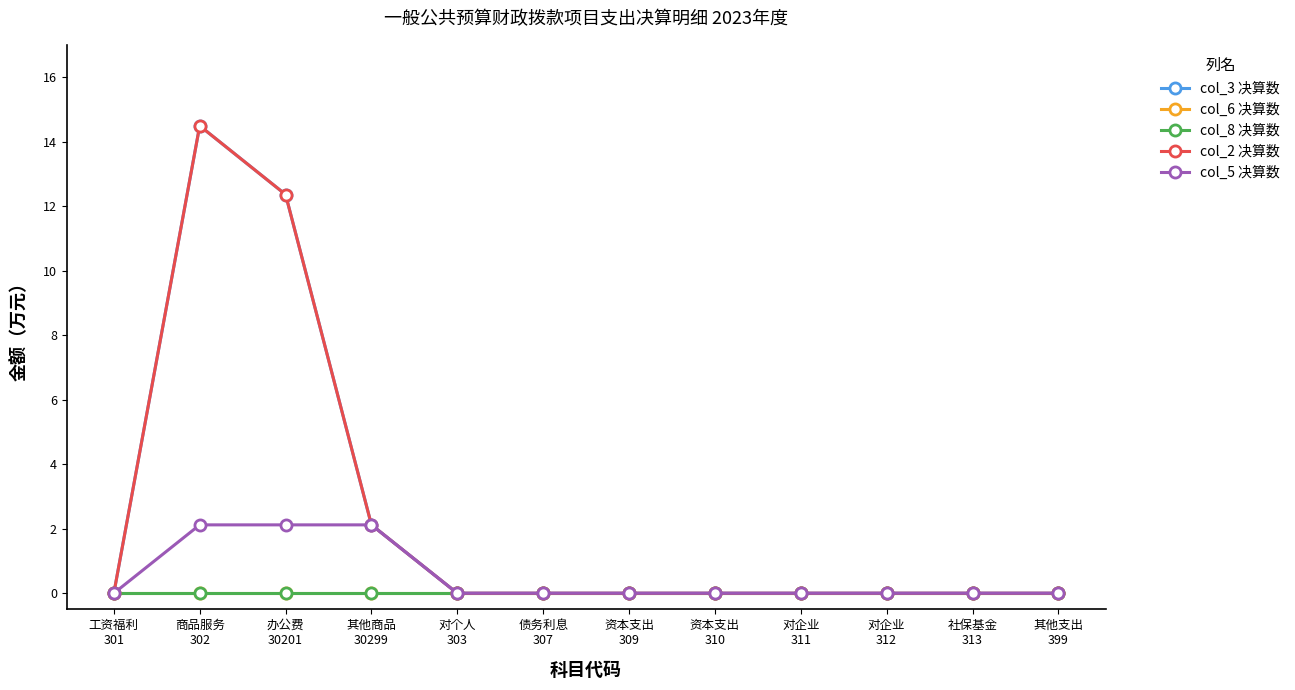

Reading left to right, transcribe all the data shown in this chart.

col_3 决算数: 0.0	14.5	12.4	2.1	0.0	0.0	0.0	0.0	0.0	0.0	0.0	0.0
col_6 决算数: 0.0	0.0	0.0	0.0	0.0	0.0	0.0	0.0	0.0	0.0	0.0	0.0
col_8 决算数: 0.0	0.0	0.0	0.0	0.0	0.0	0.0	0.0	0.0	0.0	0.0	0.0
col_2 决算数: 0.0	14.5	12.4	2.1	0.0	0.0	0.0	0.0	0.0	0.0	0.0	0.0
col_5 决算数: 0.0	2.1	2.1	2.1	0.0	0.0	0.0	0.0	0.0	0.0	0.0	0.0